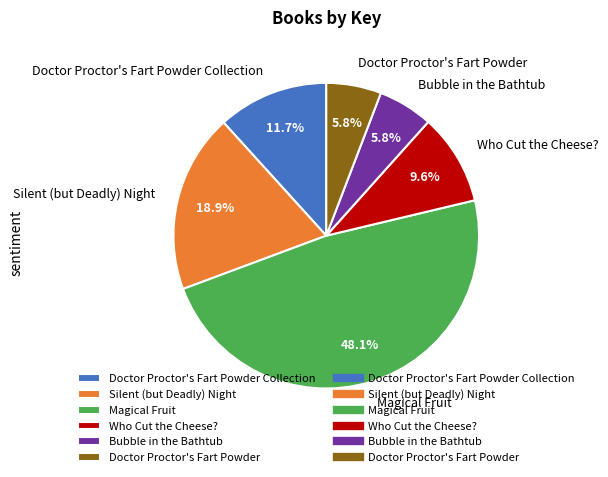

To the nearest percent, what portion does Who Cut the Cheese? represent?

10%